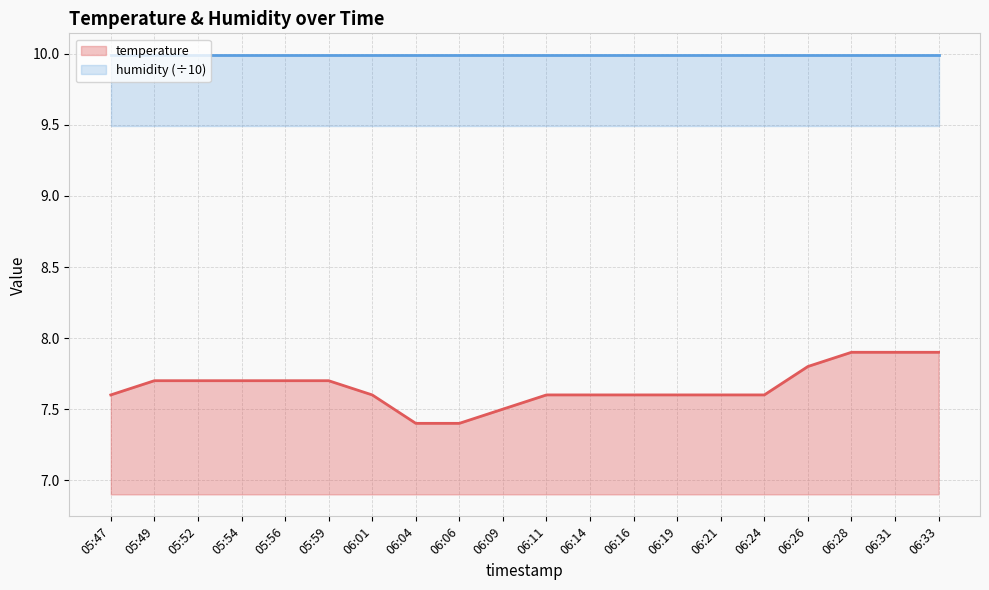

What is the average value?

7.7